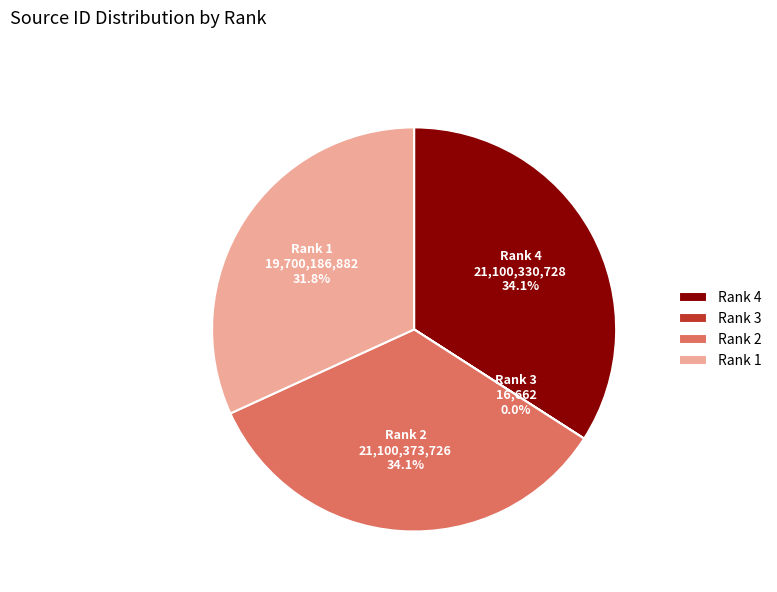

To the nearest percent, what is the difference between the largest and smallest slice percentages?

34%